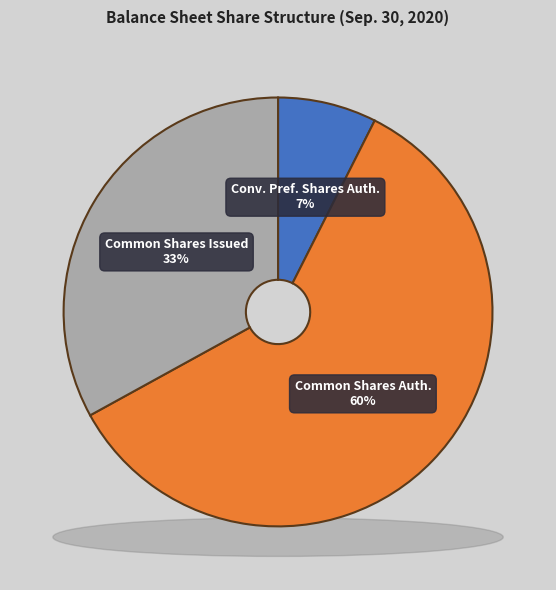

To the nearest percent, what portion does Common Stock Shares Authorized represent?

60%